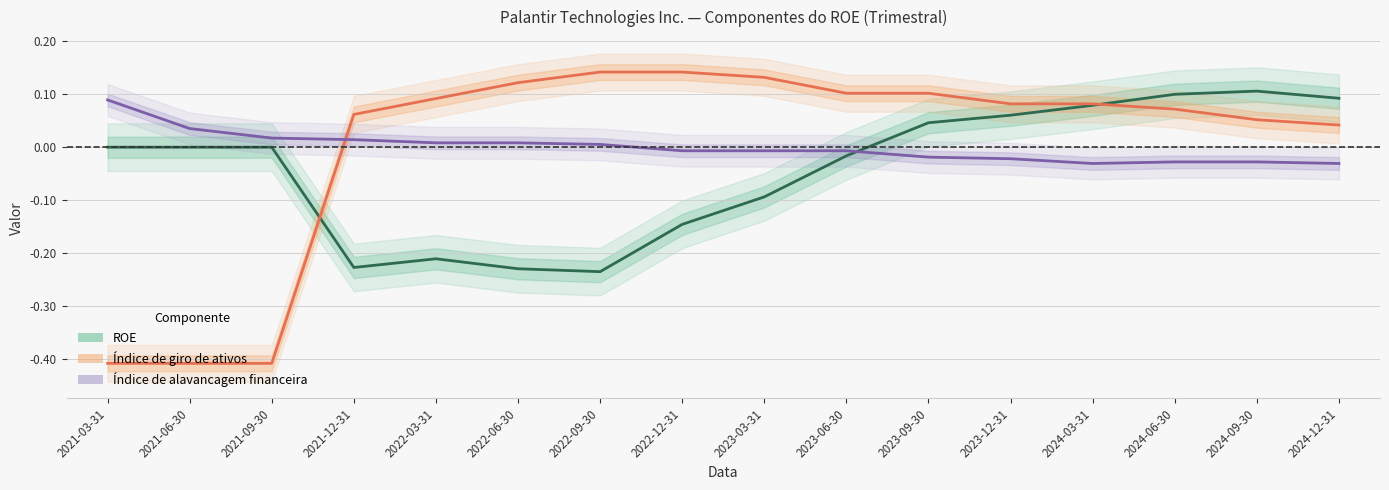

At how many categories does at least one series exceed 0?

16